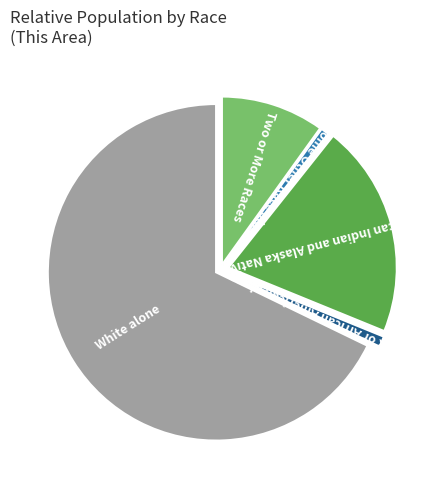

What is the largest slice in the pie chart?

White alone